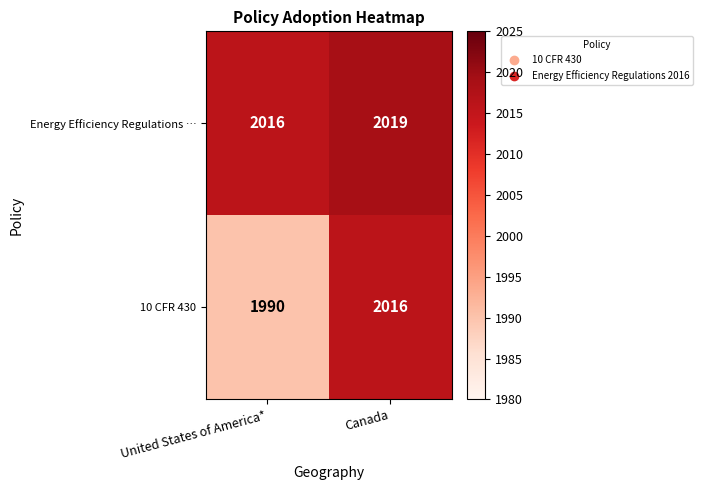

At which category is the sum across all series the highest?

Canada